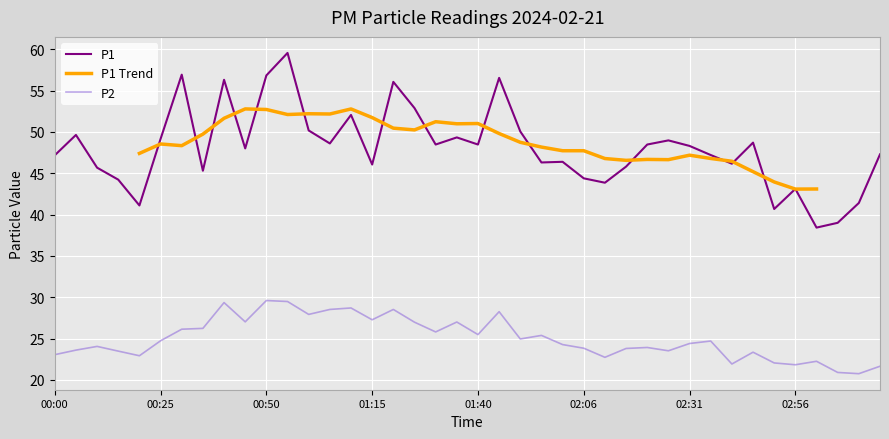

Where does the P2 series first go above 24?

00:10